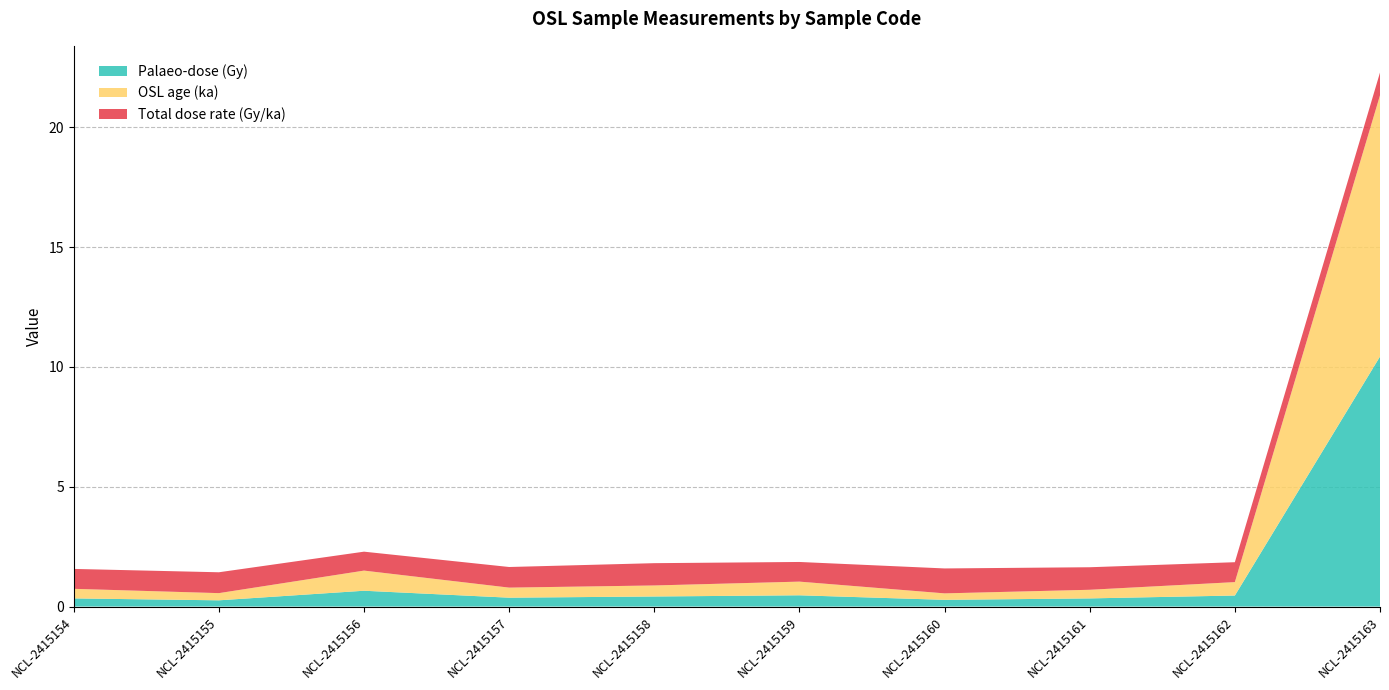

Reading left to right, list all the values displayed in this chart.

Palaeo-dose (Gy): NCL-2415154=0.3	NCL-2415155=0.3	NCL-2415156=0.7	NCL-2415157=0.4	NCL-2415158=0.4	NCL-2415159=0.5	NCL-2415160=0.3	NCL-2415161=0.3	NCL-2415162=0.5	NCL-2415163=10.4
OSL age (ka): NCL-2415154=0.4	NCL-2415155=0.3	NCL-2415156=0.8	NCL-2415157=0.4	NCL-2415158=0.5	NCL-2415159=0.6	NCL-2415160=0.3	NCL-2415161=0.4	NCL-2415162=0.6	NCL-2415163=10.9
Total dose rate (Gy/ka): NCL-2415154=0.8	NCL-2415155=0.9	NCL-2415156=0.8	NCL-2415157=0.9	NCL-2415158=0.9	NCL-2415159=0.8	NCL-2415160=1.0	NCL-2415161=0.9	NCL-2415162=0.8	NCL-2415163=0.9